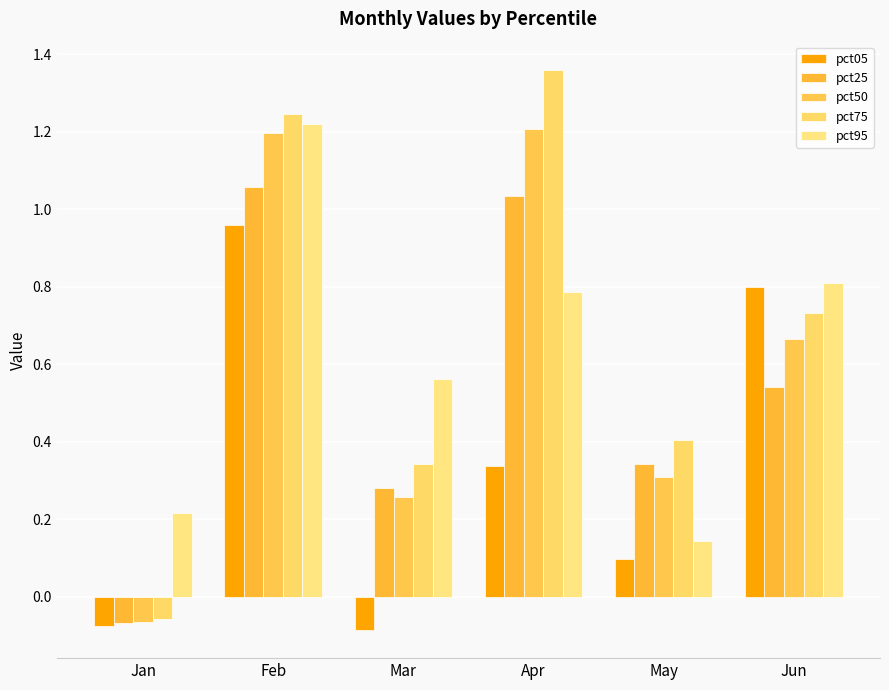

Reading left to right, transcribe all the data shown in this chart.

pct05: -0.1	1.0	-0.1	0.3	0.1	0.8
pct25: -0.1	1.1	0.3	1.0	0.3	0.5
pct50: -0.1	1.2	0.3	1.2	0.3	0.7
pct75: -0.1	1.2	0.3	1.4	0.4	0.7
pct95: 0.2	1.2	0.6	0.8	0.1	0.8